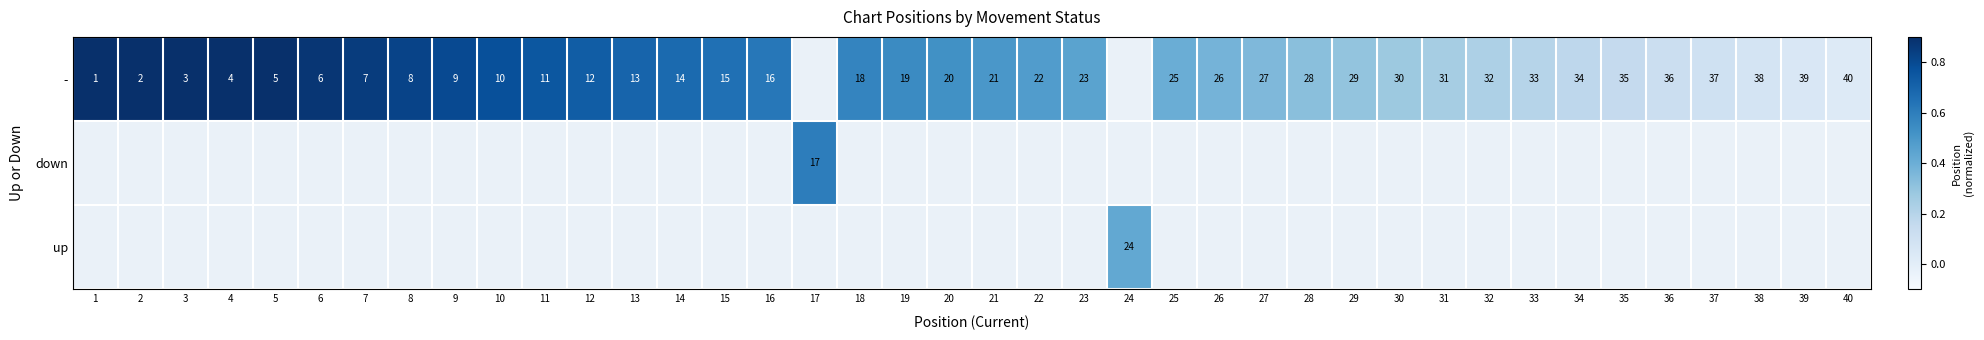

The - series shows 12 at 20. True or false?

False